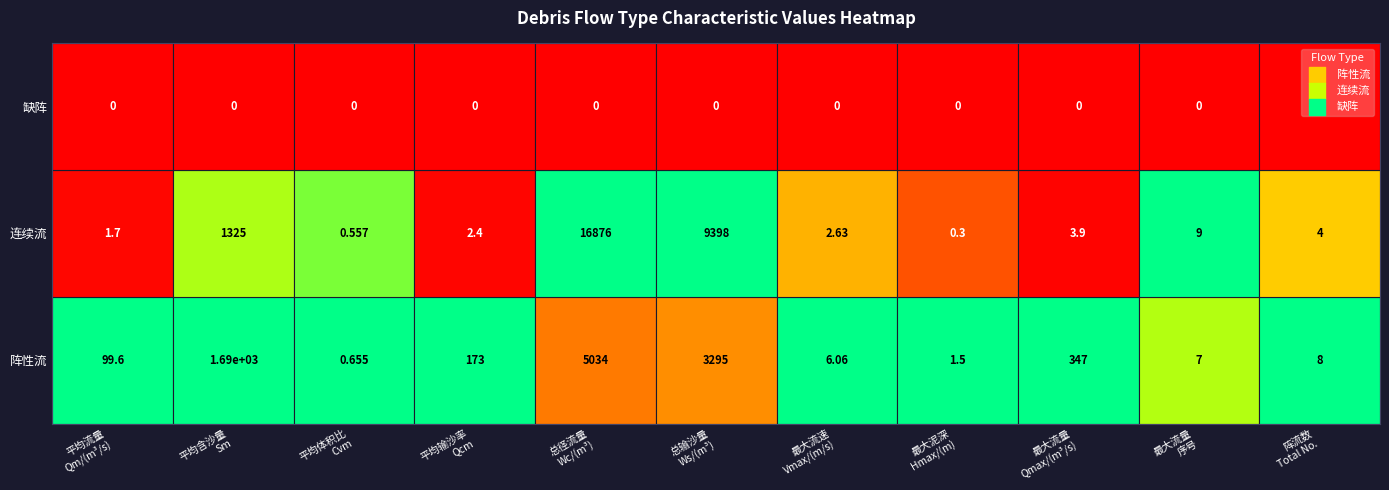

List the labels in order of 缺阵 value, smallest first.

0, 1, 2, 3, 4, 5, 6, 7, 8, 9, 10